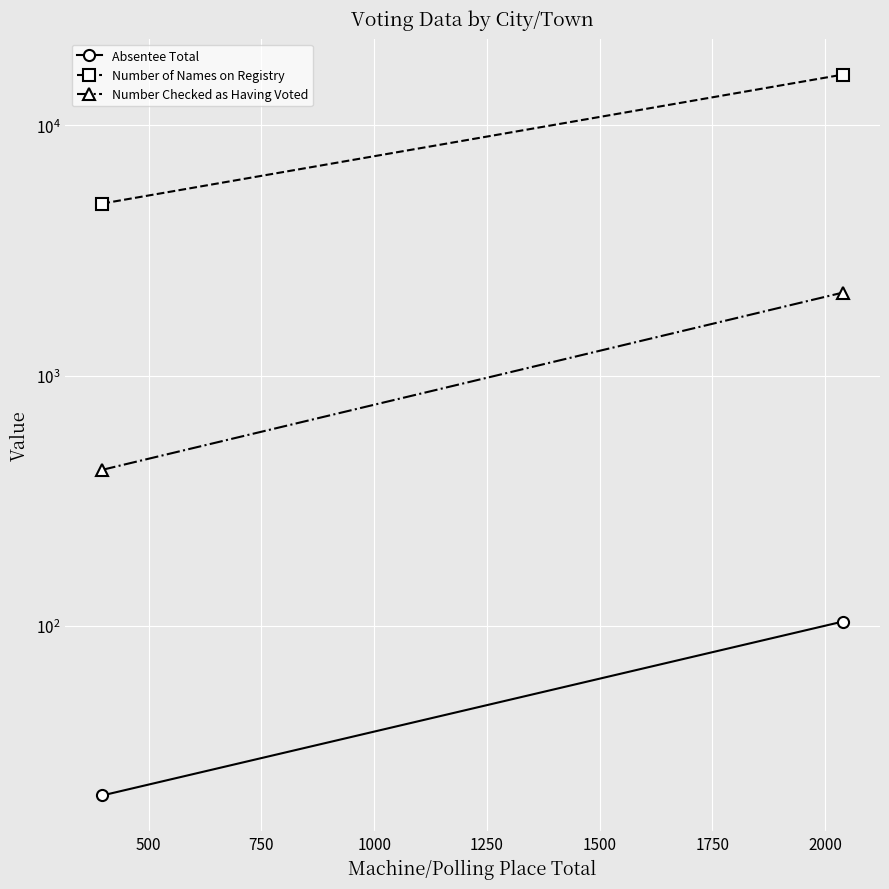

Is it true that Absentee Total equals 14 at 250?

False